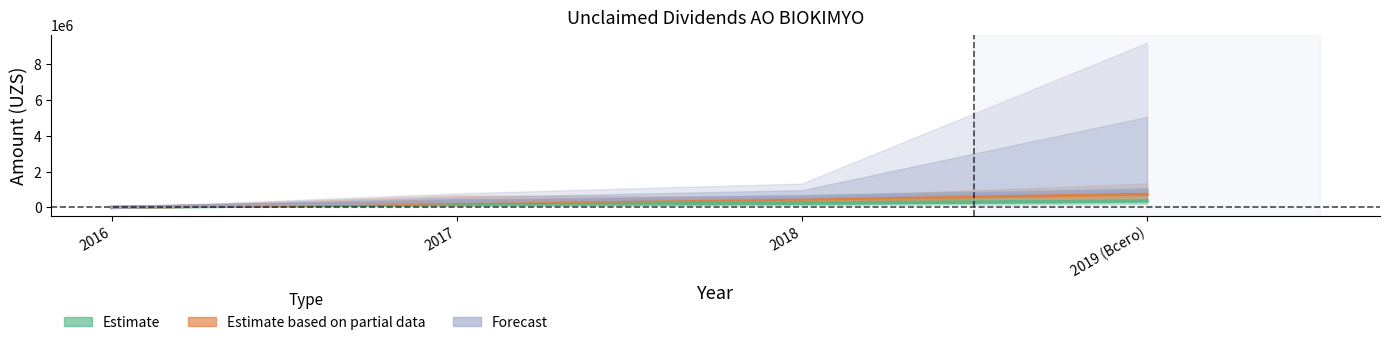

The Forecast series shows 585200 at 2018. True or false?

True